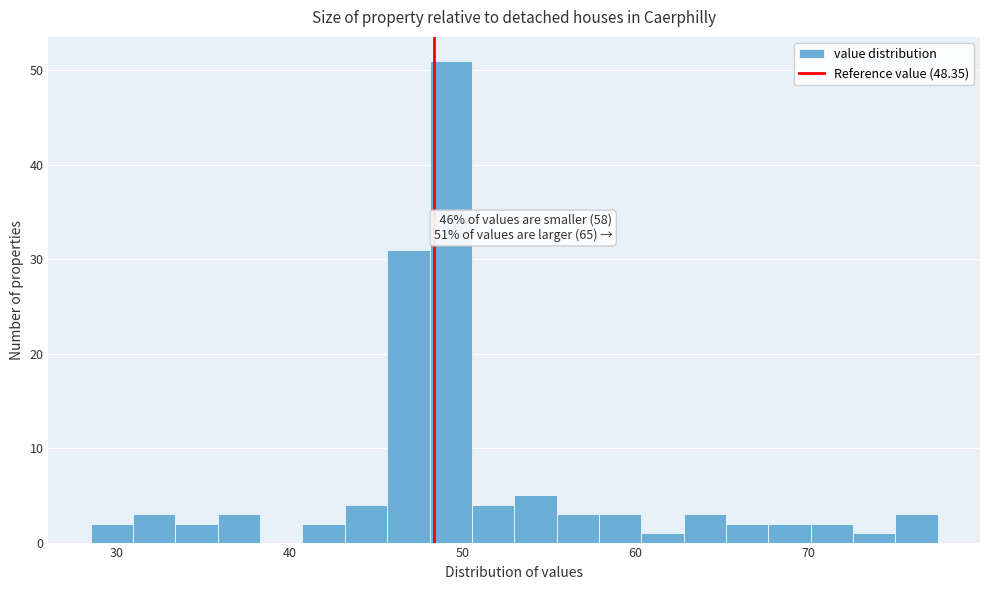

Around what value on the x-axis is the tallest bar? Give the approximate position of its centre, as read against the axis.

49